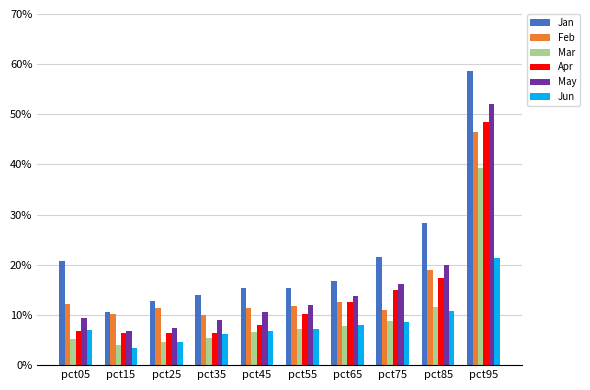

Does the chart contain stacked bars?

No